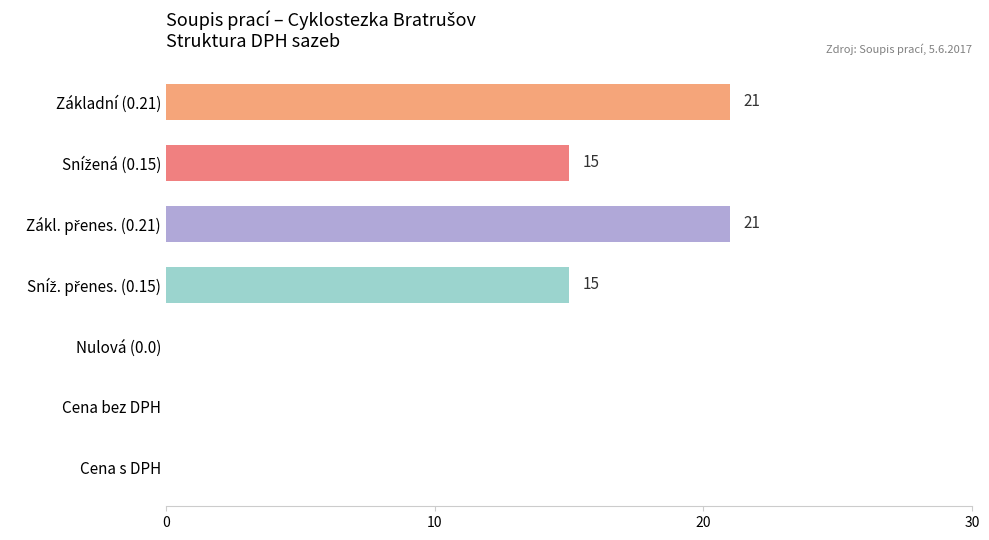

What is the sum of all values?

72